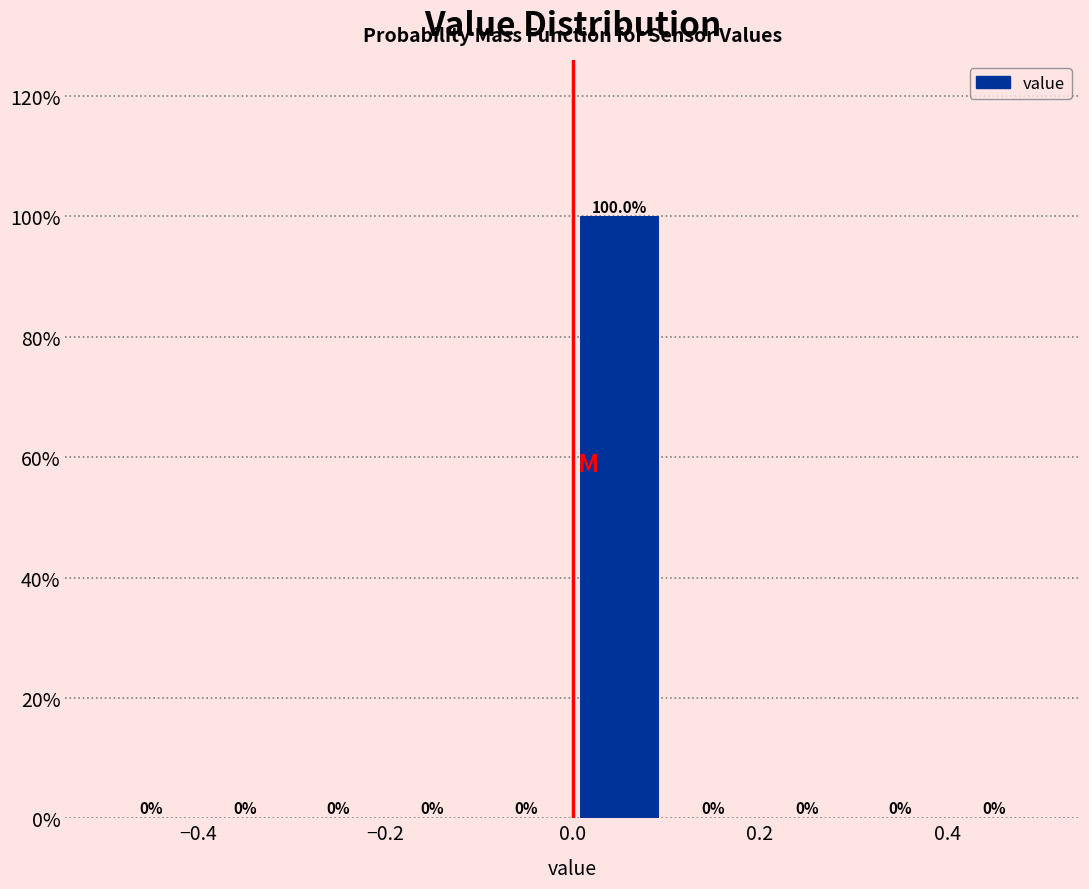

Reading left to right, list every bar in this chart as the range it spans on the x-axis followed by its height.

-0.5 to -0.4: 0.0
-0.4 to -0.3: 0.0
-0.3 to -0.2: 0.0
-0.2 to -0.1: 0.0
-0.1 to 0.0: 0.0
0.0 to 0.1: 100.0
0.1 to 0.2: 0.0
0.2 to 0.3: 0.0
0.3 to 0.4: 0.0
0.4 to 0.5: 0.0